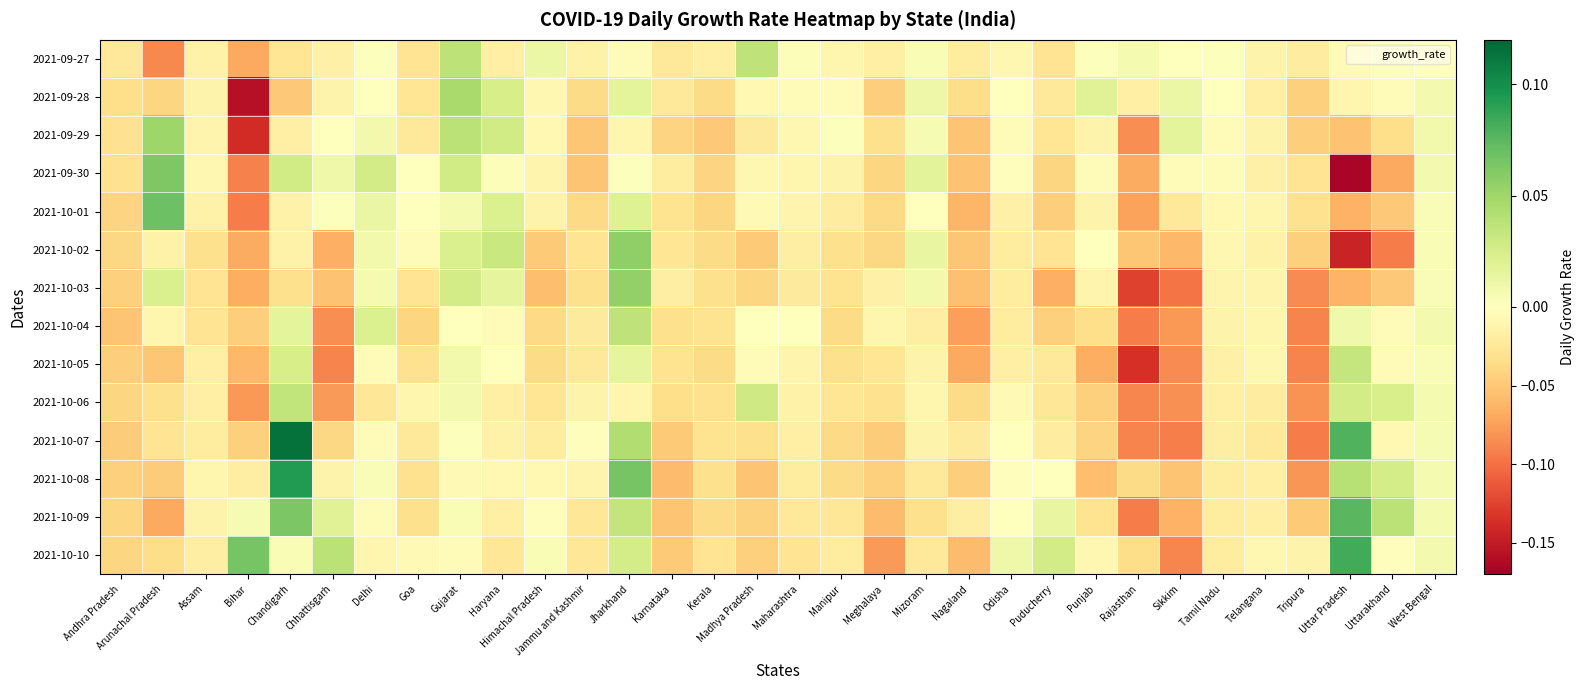

Rank the series at Chhattisgarh from lowest to highest value.

2021-10-05, 2021-10-04, 2021-10-06, 2021-10-02, 2021-10-03, 2021-10-07, 2021-09-27, 2021-09-28, 2021-10-08, 2021-09-29, 2021-10-01, 2021-09-30, 2021-10-09, 2021-10-10